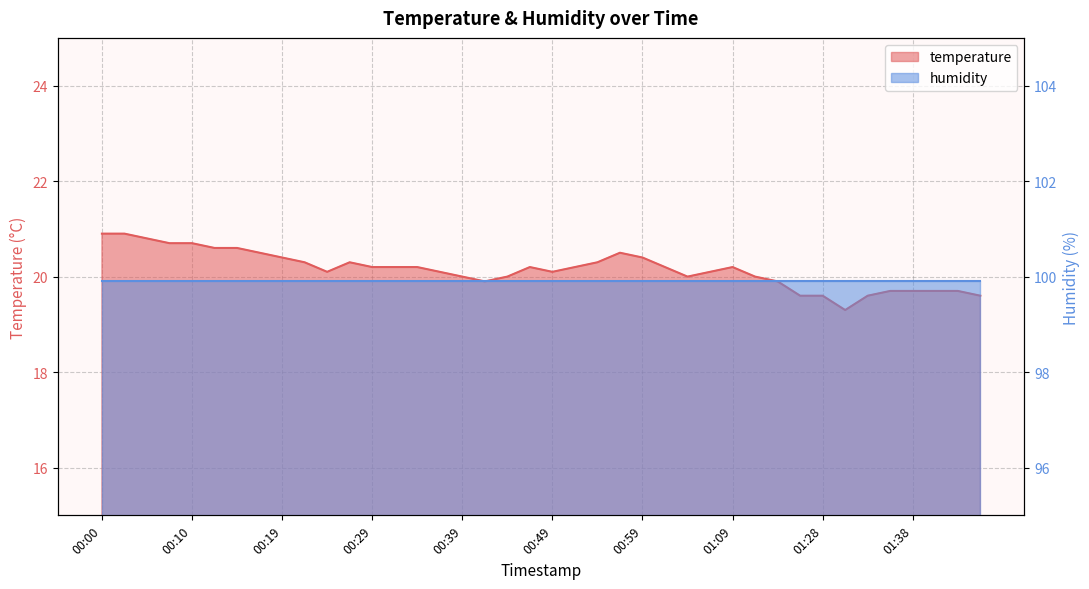

What is the average value?

20.1